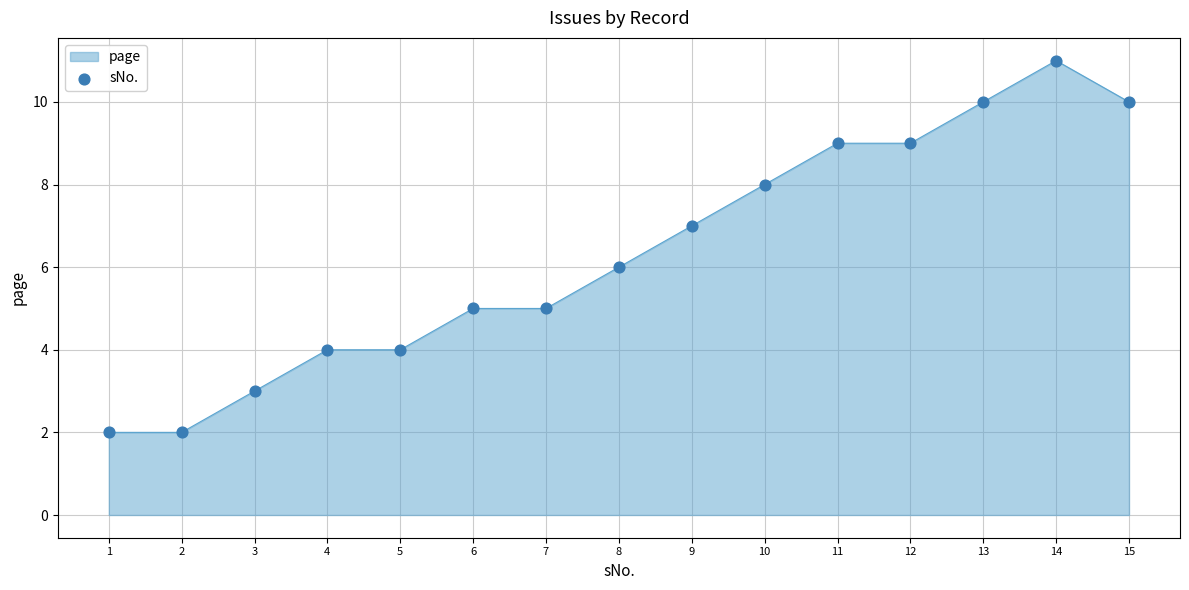

What is the change in value from 8 to 9?

+1